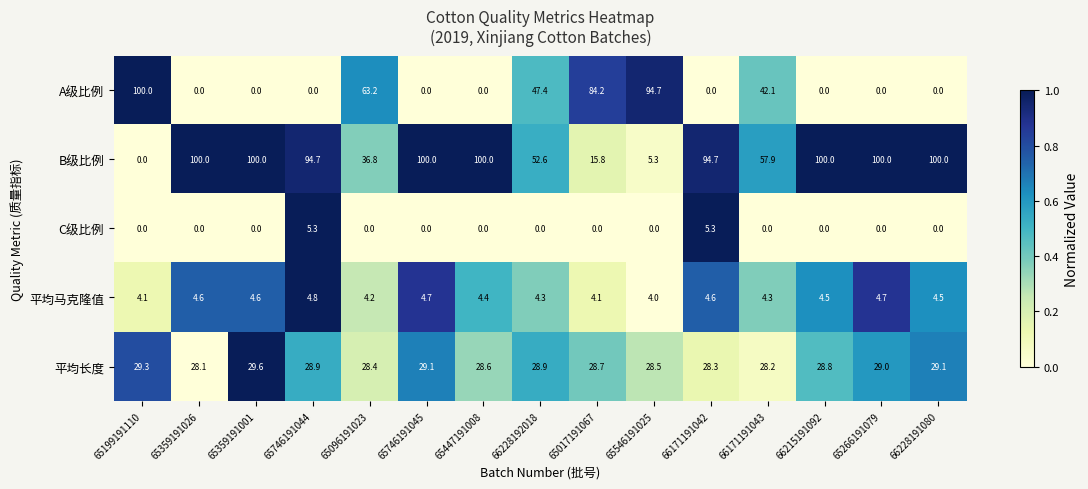

The 平均马克隆值 series shows 6.0 at 65546191025. True or false?

False